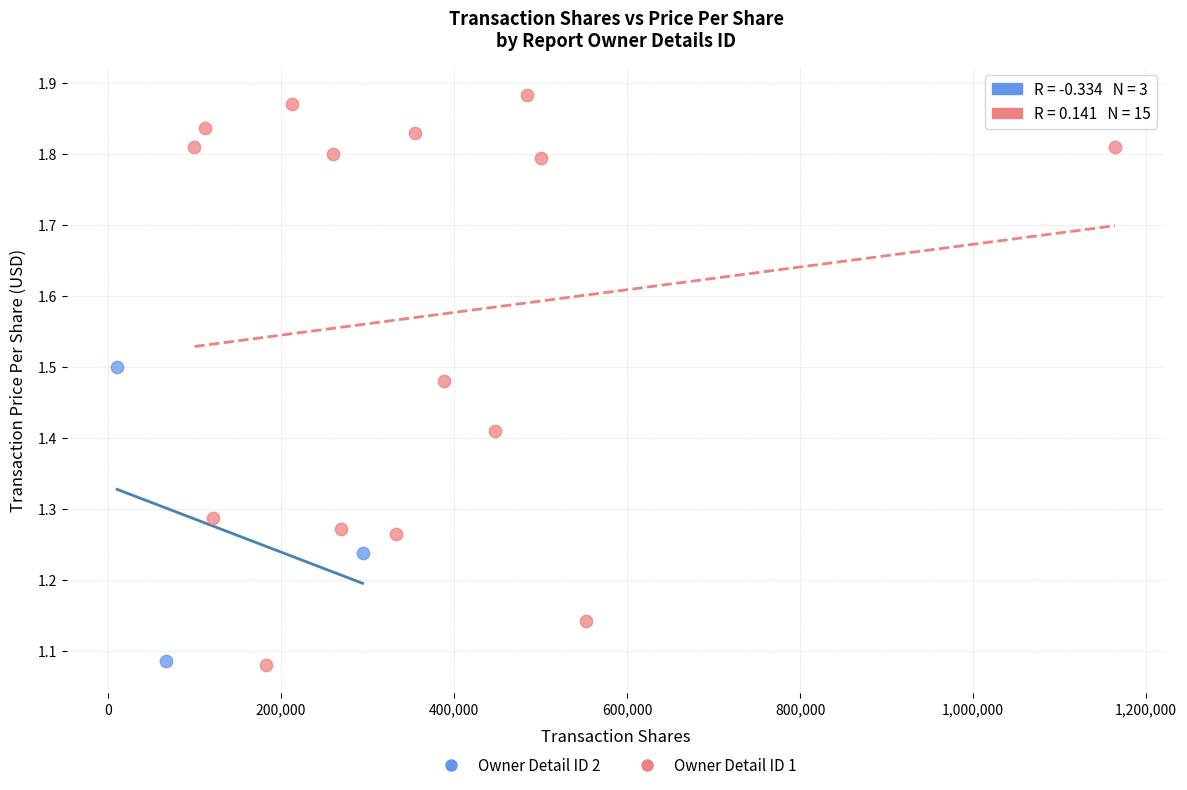

Which series has the largest Y range (max minus min)?

Owner Detail ID 1